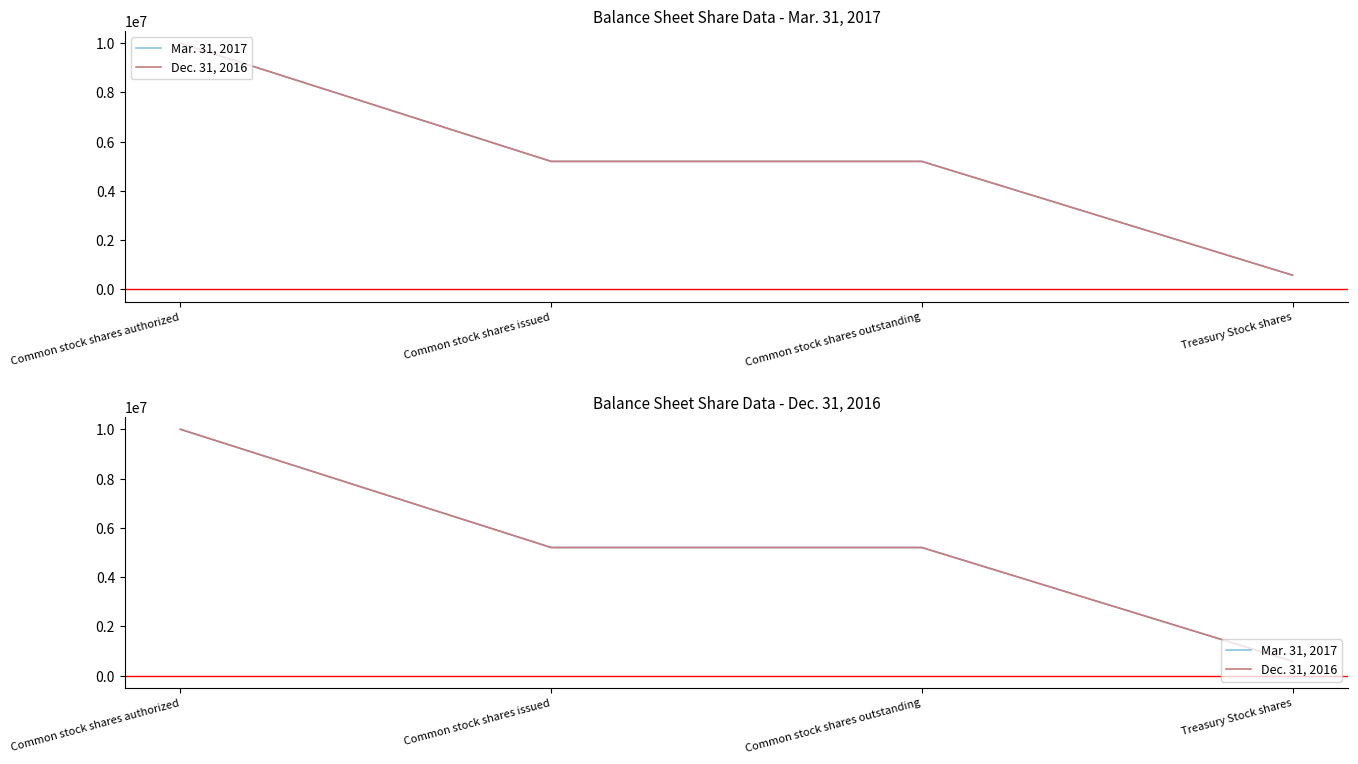

The value of Dec. 31, 2016 at Common stock shares outstanding is 9269860. True or false?

False